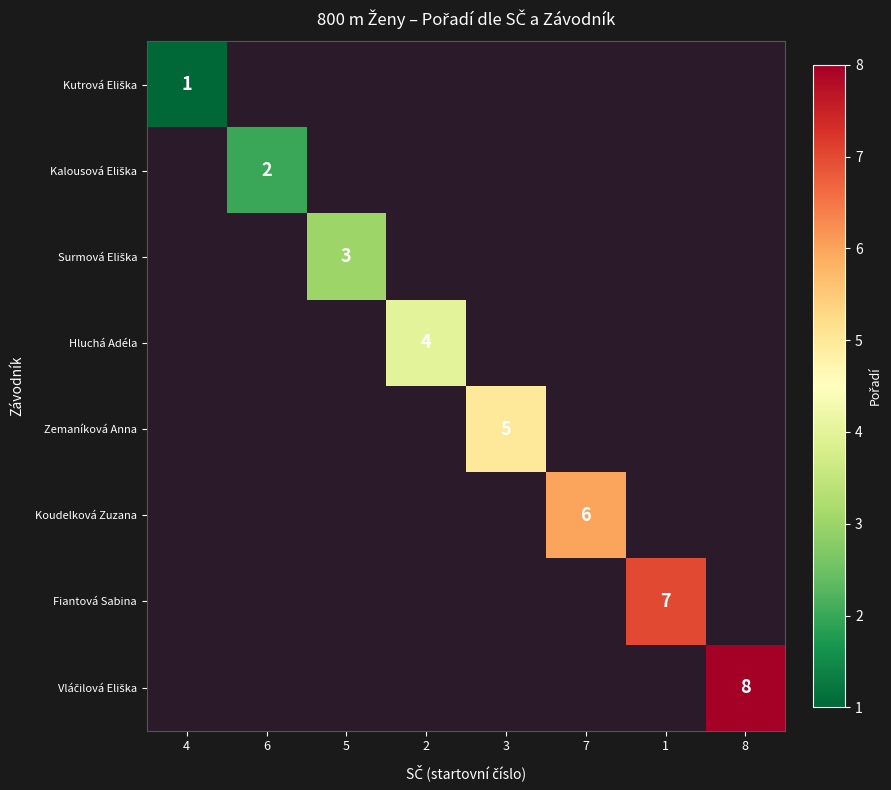

True or false: Zemaníková Anna has a value of 5 at 3.

True